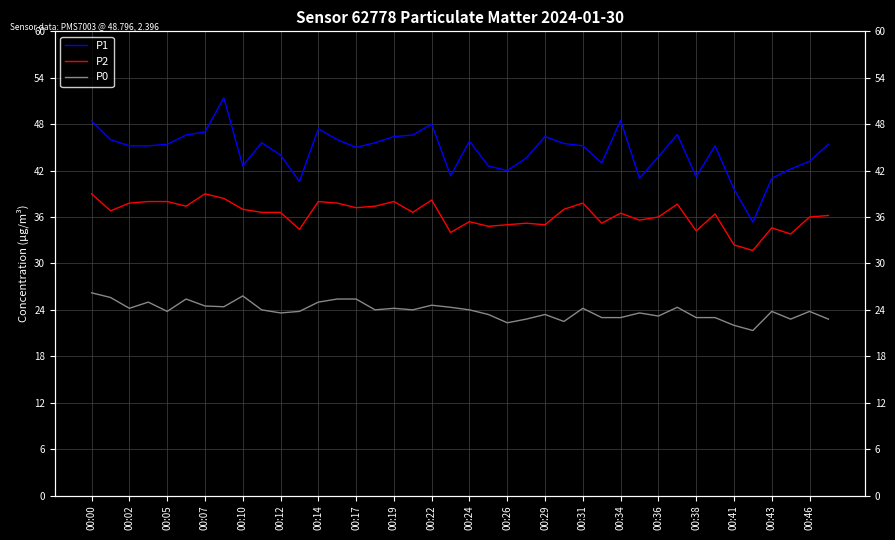

True or false: P0 and P2 intersect in this chart.

False